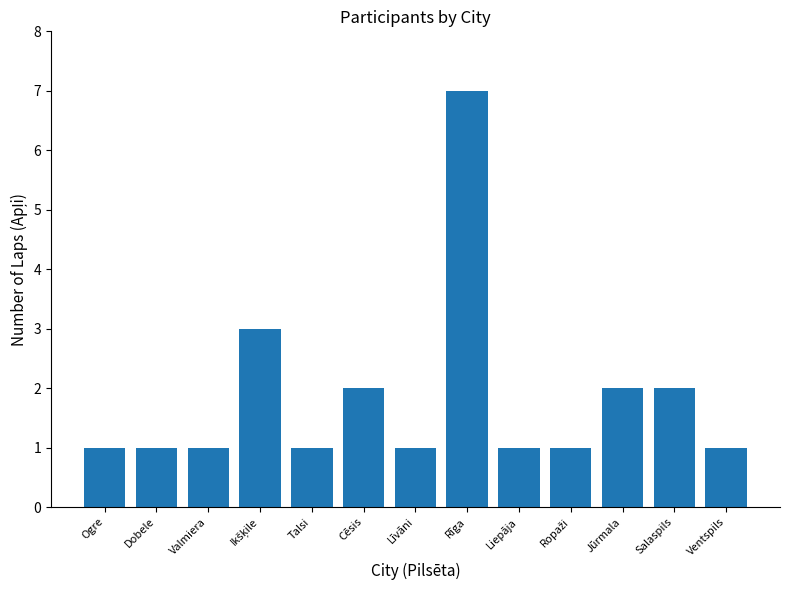

What position from the left is Salaspils?

12